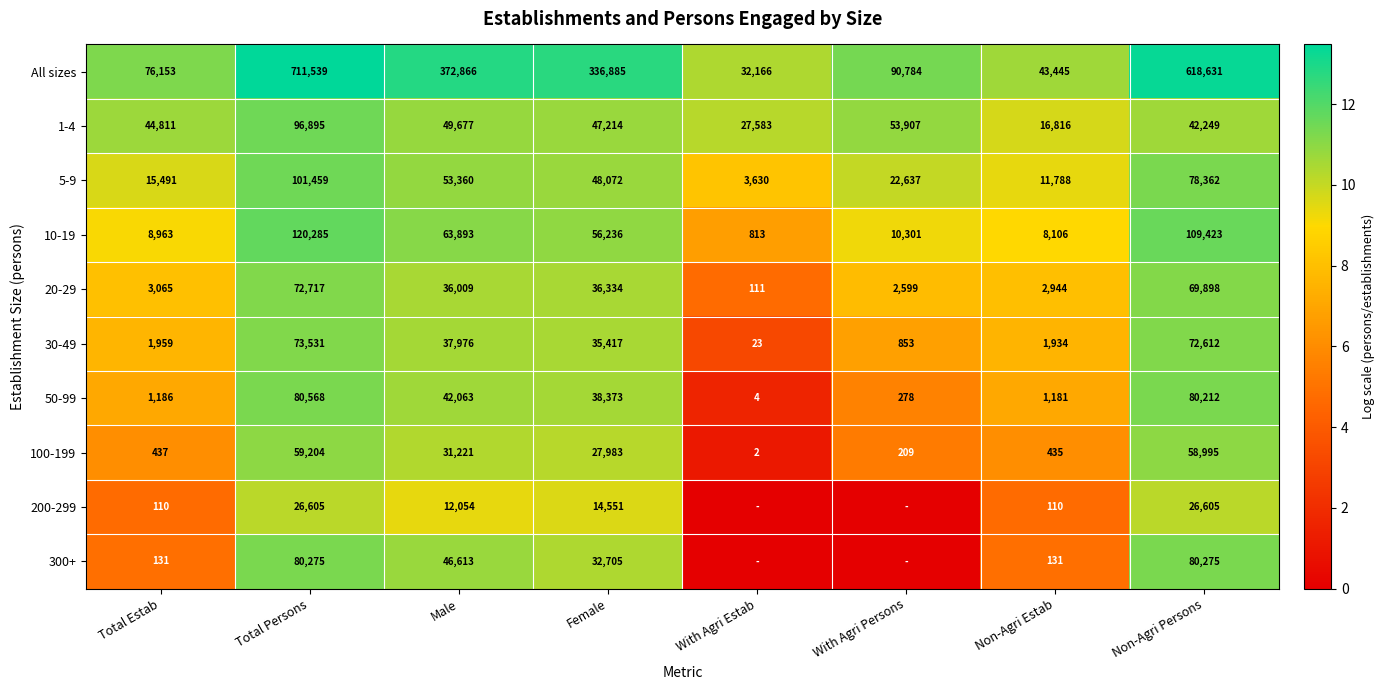

How many series are shown in this chart?

10